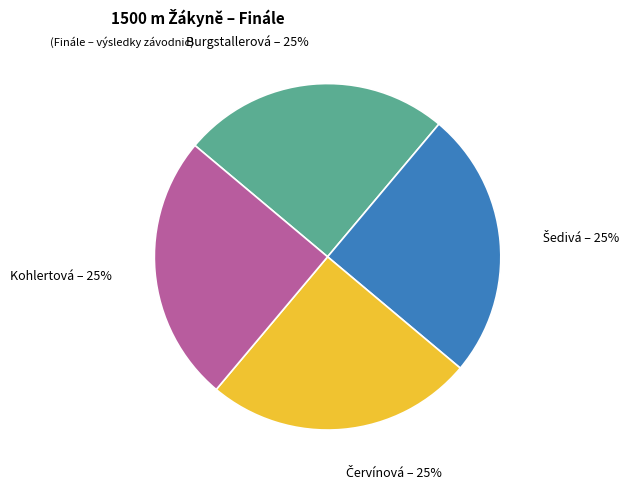

Does Kohlertová – 25% represent more than half of the total?

No